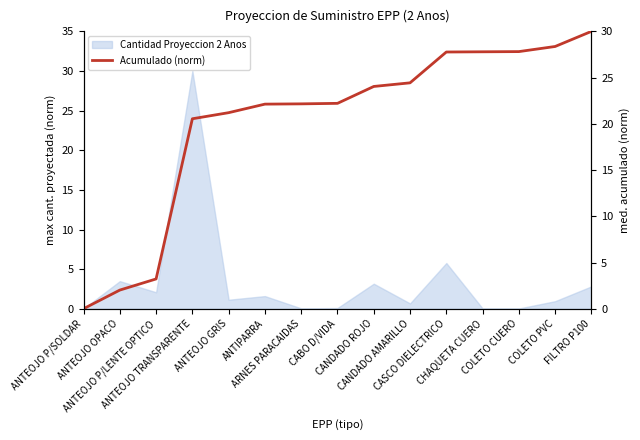

Reading left to right, list all the values displayed in this chart.

ANTEOJO P/SOLDAR=0.0	ANTEOJO OPACO=2.0	ANTEOJO P/LENTE OPTICO=3.2	ANTEOJO TRANSPARENTE=20.5	ANTEOJO GRIS=21.2	ANTIPARRA=22.1	ARNES PARACAIDAS=22.2	CABO D/VIDA=22.2	CANDADO ROJO=24.0	CANDADO AMARILLO=24.4	CASCO DIELECTRICO=27.8	CHAQUETA CUERO=27.8	COLETO CUERO=27.8	COLETO PVC=28.4	FILTRO P100=30.0